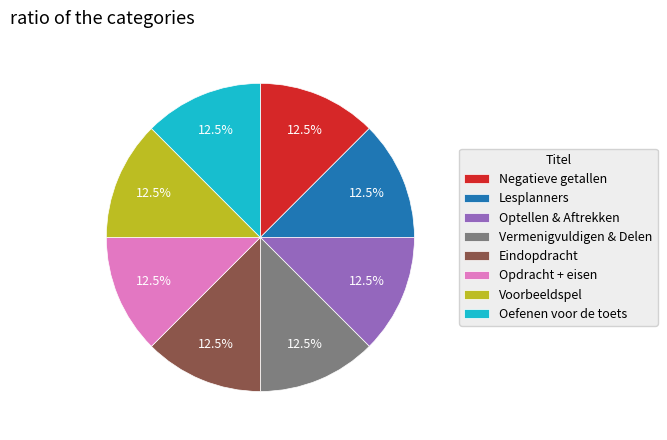

What is the ratio of the value at Voorbeeldspel to the value at Optellen & Aftrekken?

1.0